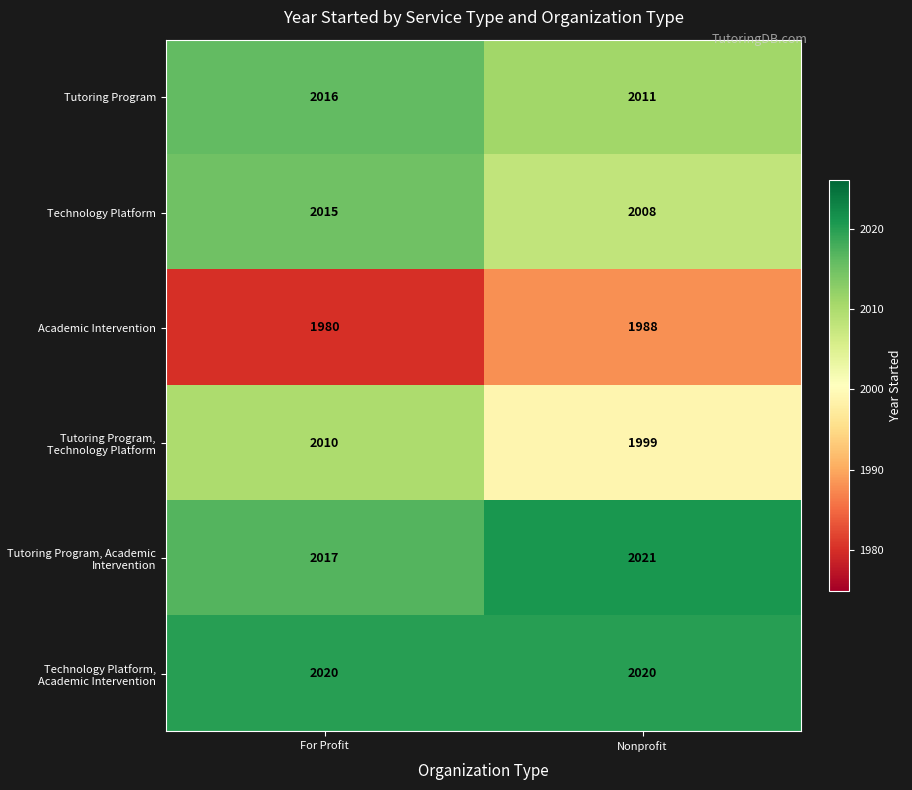

Reading left to right, list all the values displayed in this chart.

Tutoring Program: For Profit=2016	Nonprofit=2011
Technology Platform: For Profit=2015	Nonprofit=2008
Academic Intervention: For Profit=1980	Nonprofit=1988
Tutoring Program, Technology Platform: For Profit=2010	Nonprofit=1999
Tutoring Program, Academic Intervention: For Profit=2017	Nonprofit=2021
Technology Platform, Academic Intervention: For Profit=2020	Nonprofit=2020